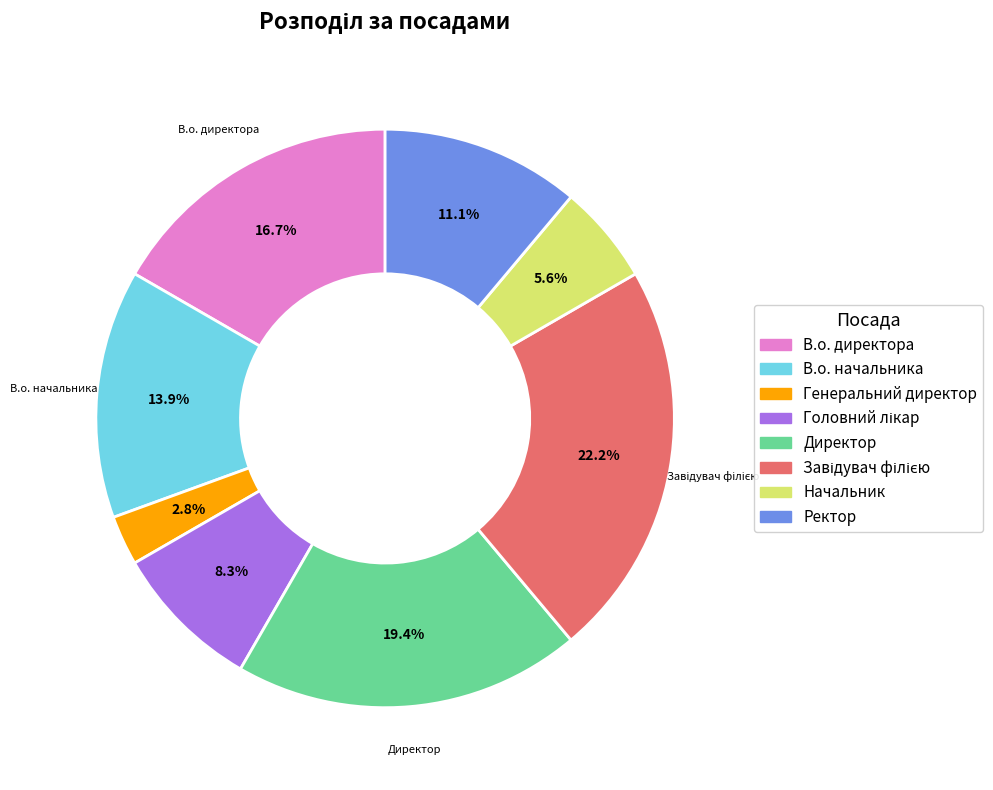

To the nearest percent, what is the difference between the largest and smallest slice percentages?

19%